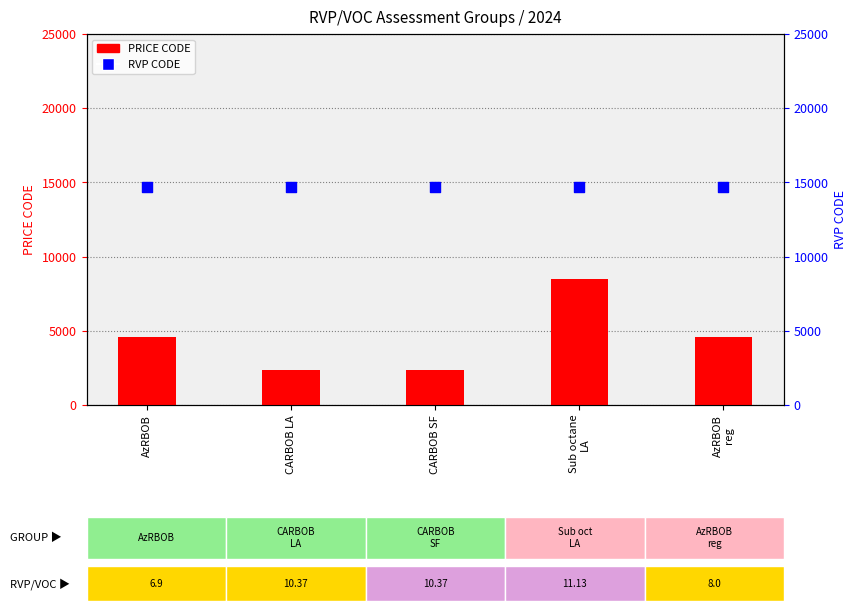

Which series has the widest spread of Y values?

PRICE CODE